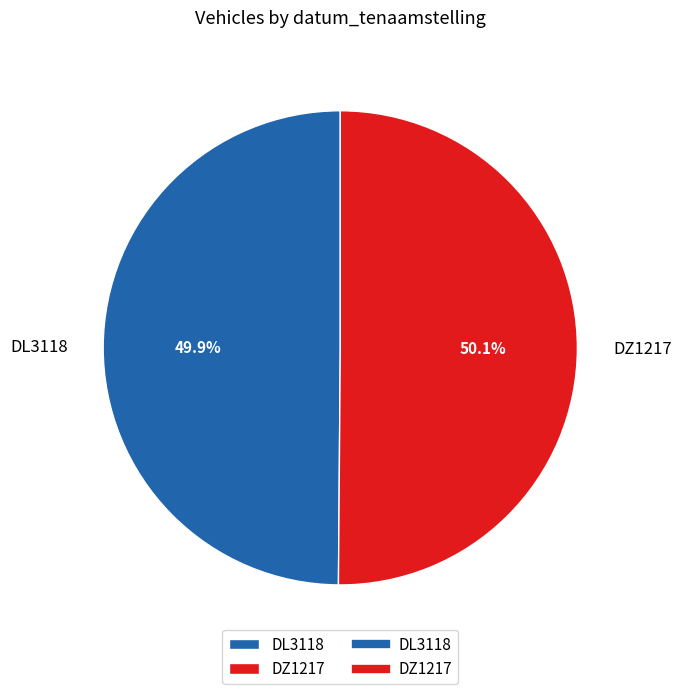

True or false: DL3118 accounts for 55% of the total.

False